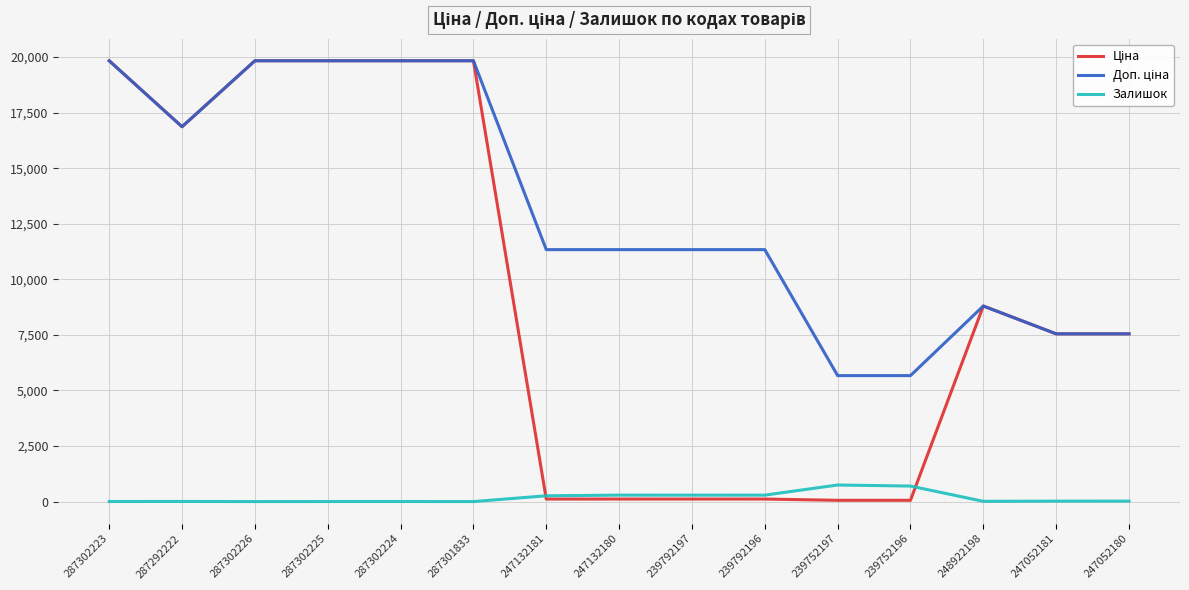

What is the maximum value shown in the chart?

19831.1